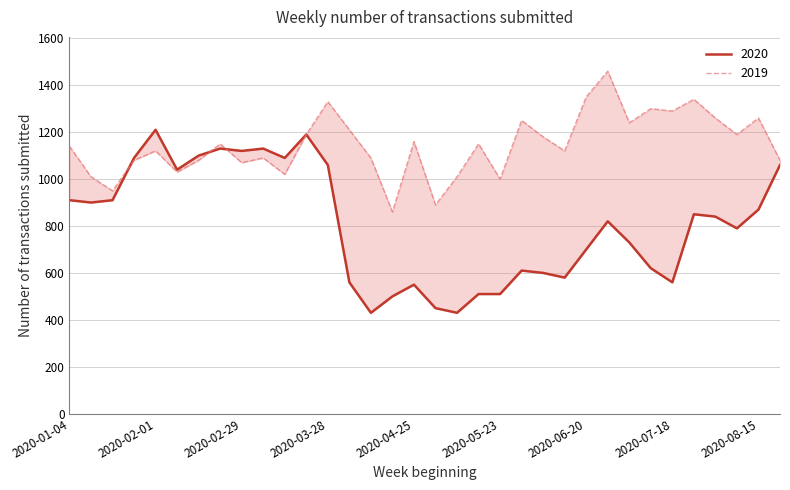

Between 2020-07-11 and 2020-08-08, which series saw the biggest shift?

2020